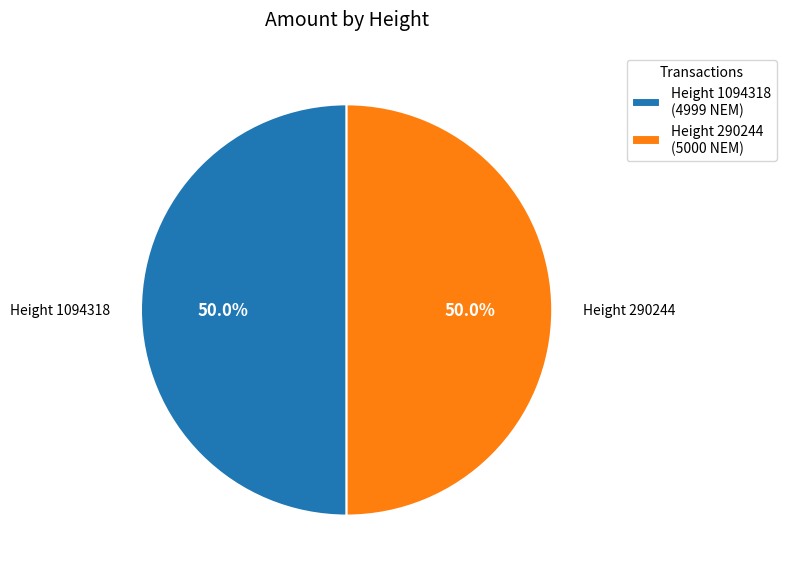

Combined, what portion of the pie is Height 1094318 (4999 NEM) and Height 290244 (5000 NEM)?

100.0%